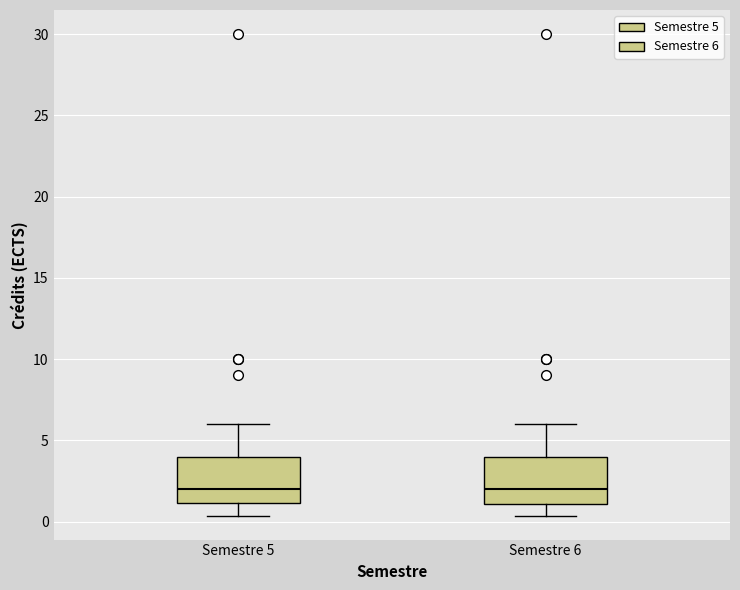

Where is the lower edge of the box for Semestre 5 on the y-axis? The values are not printed on the chart, so give them approximately, as read against the axis.

1.0